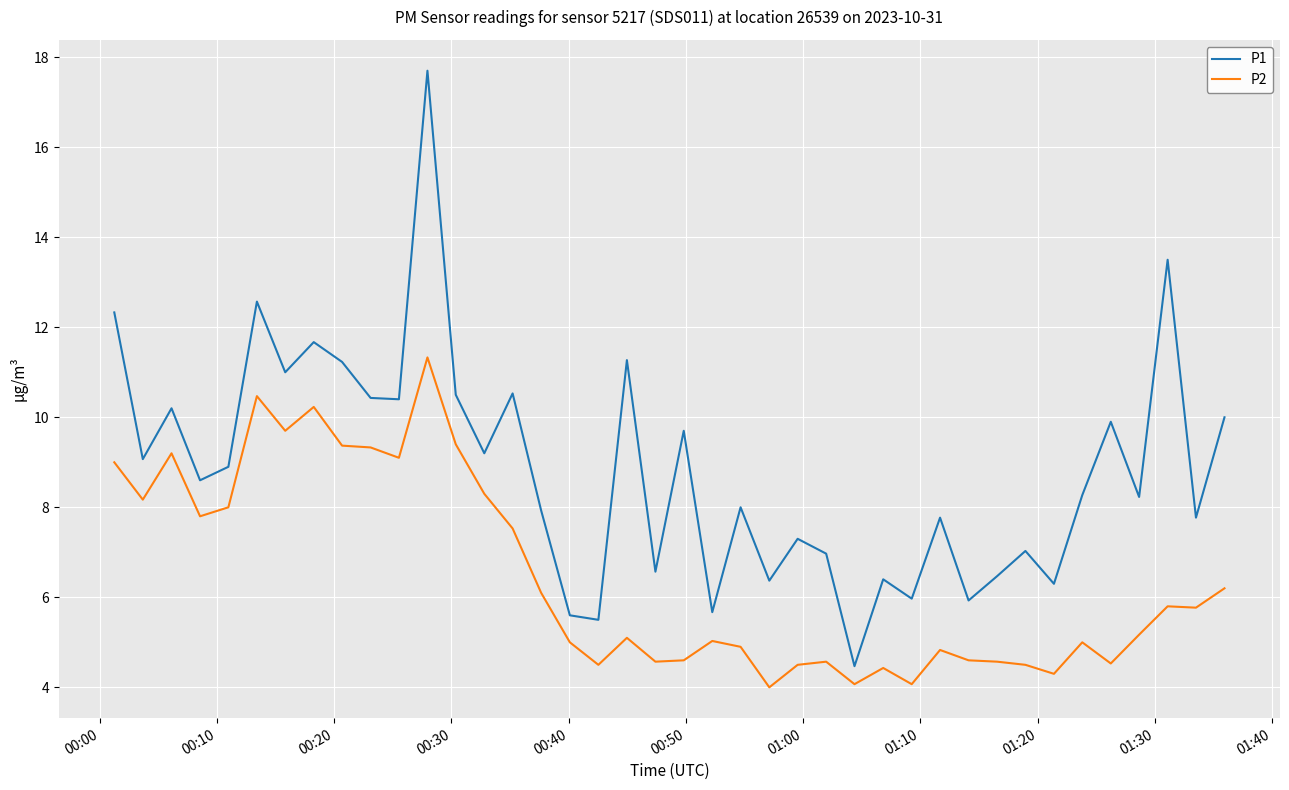

What is the maximum value for P1?

17.7